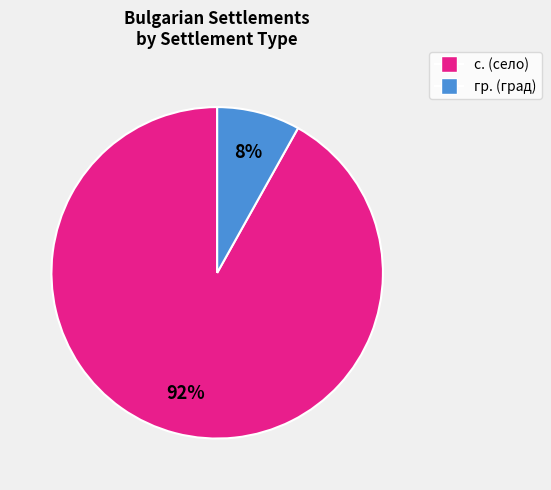

Which has a higher value, гр. or с.?

с.